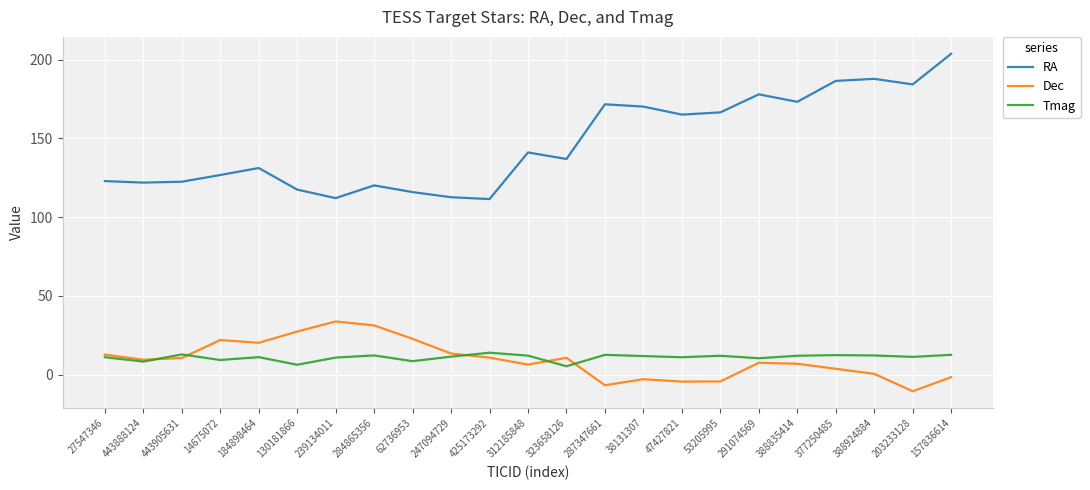

Which series has the widest spread of values?

RA